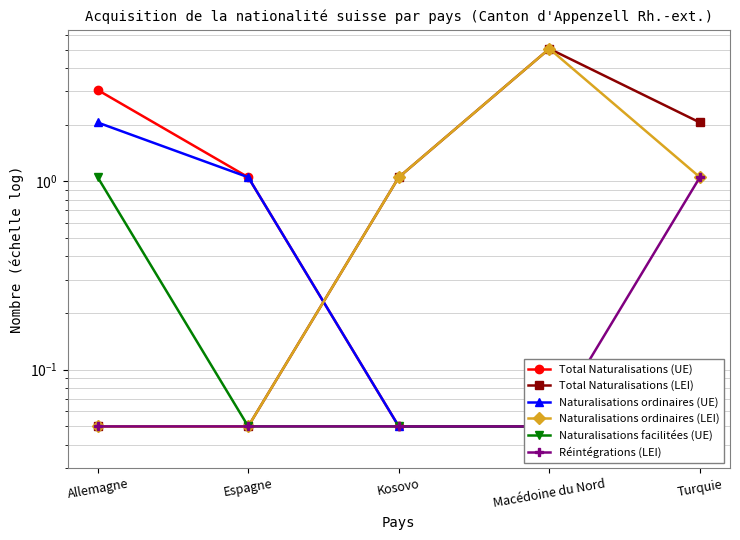

At which category does the chart reach its peak across all series?

Macédoine du Nord